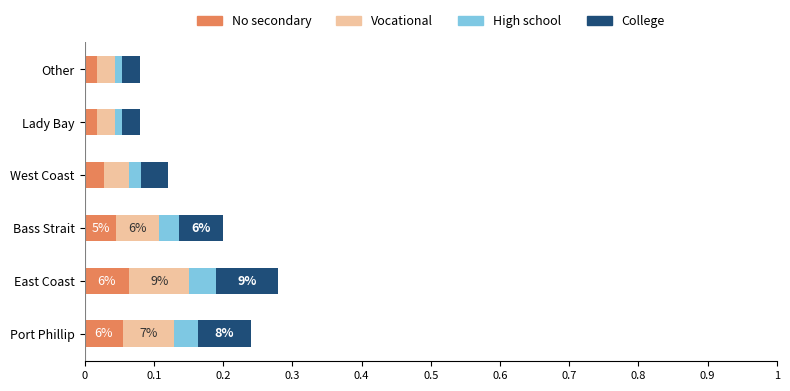

The value of No secondary at Bass Strait is 0.1. True or false?

False